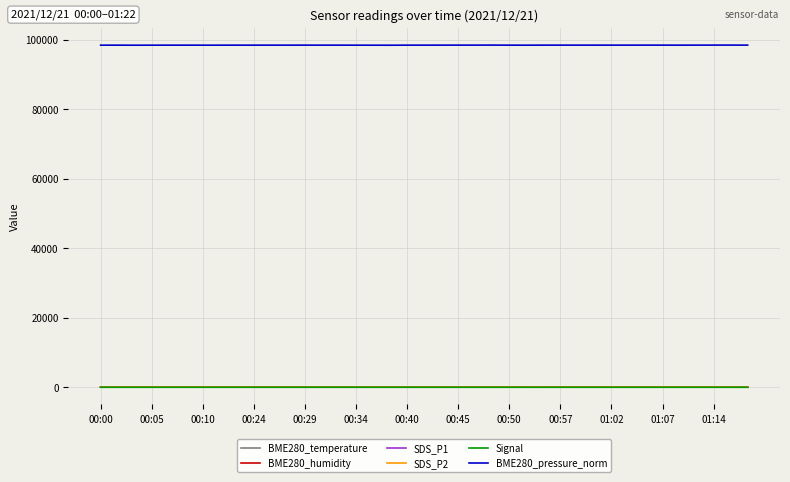

Which series has the largest total across all categories?

BME280_pressure_norm